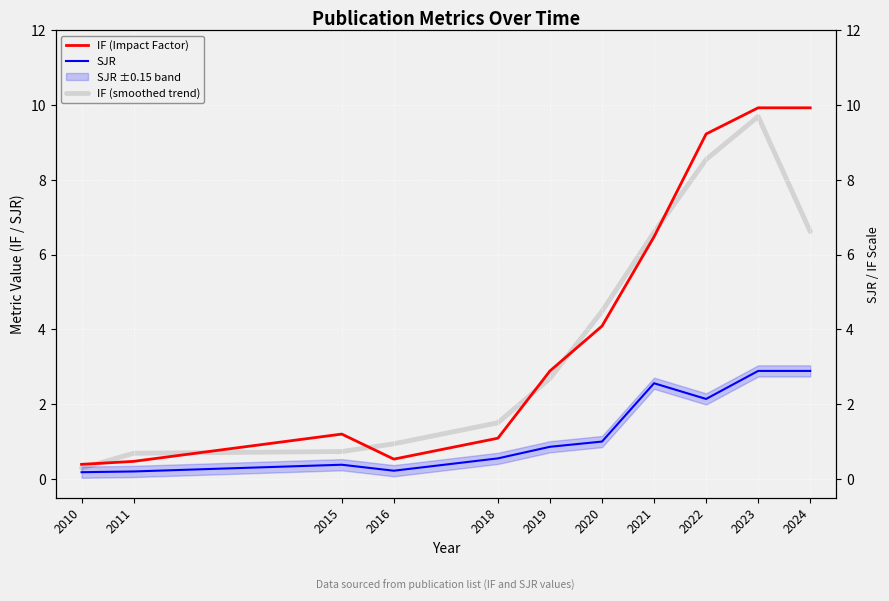

Which category has the highest value across all series?

2023